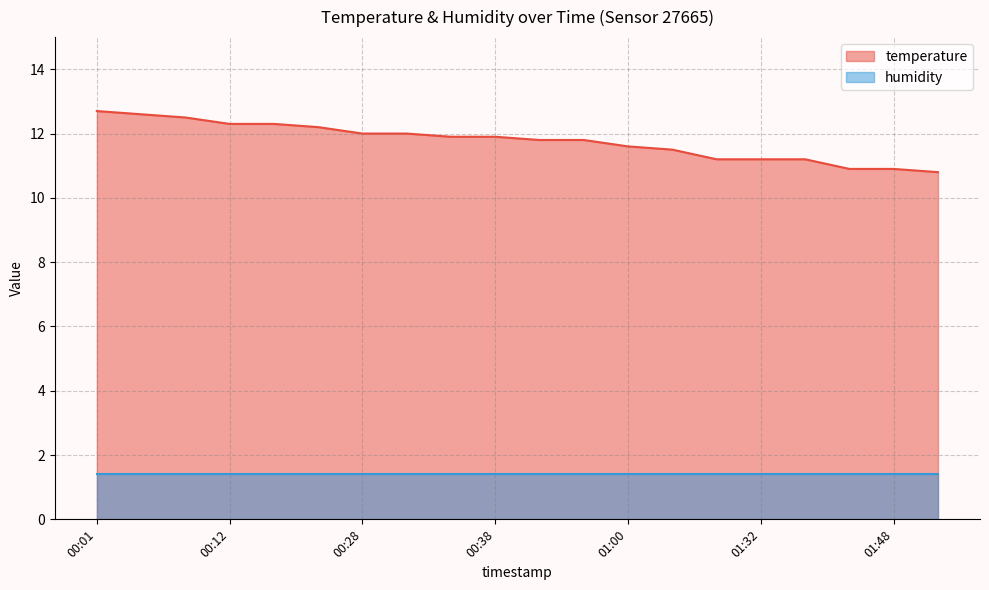

What is the average value?

11.8